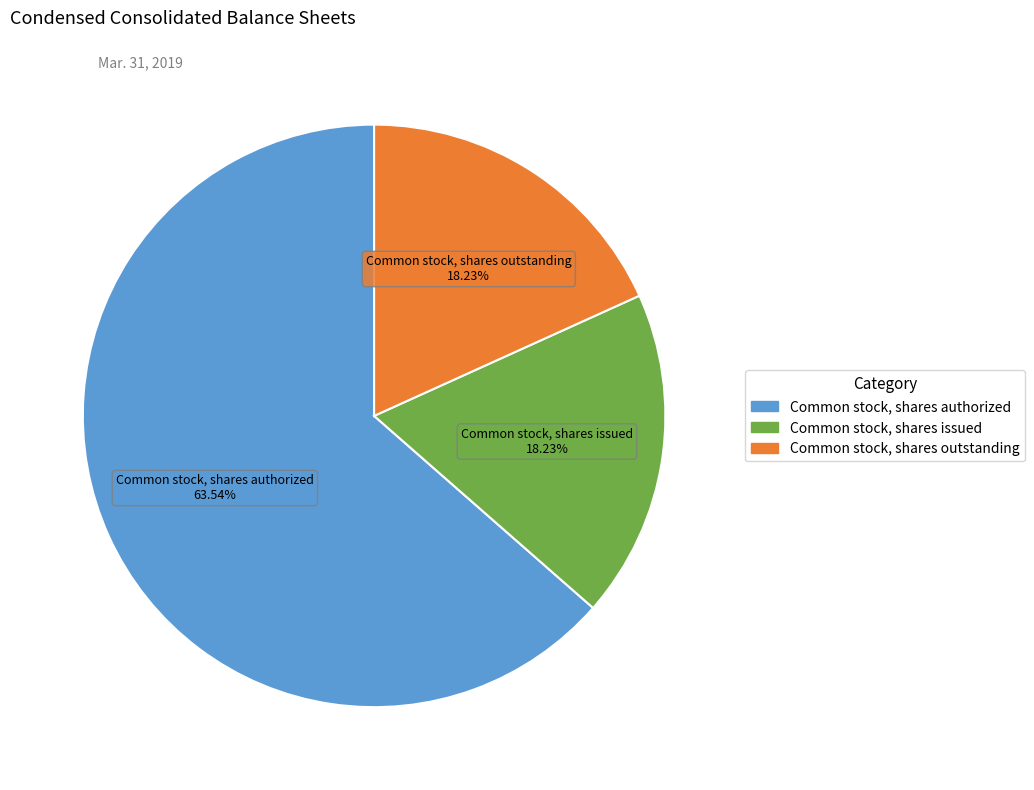

Is there a majority slice in this chart?

Yes